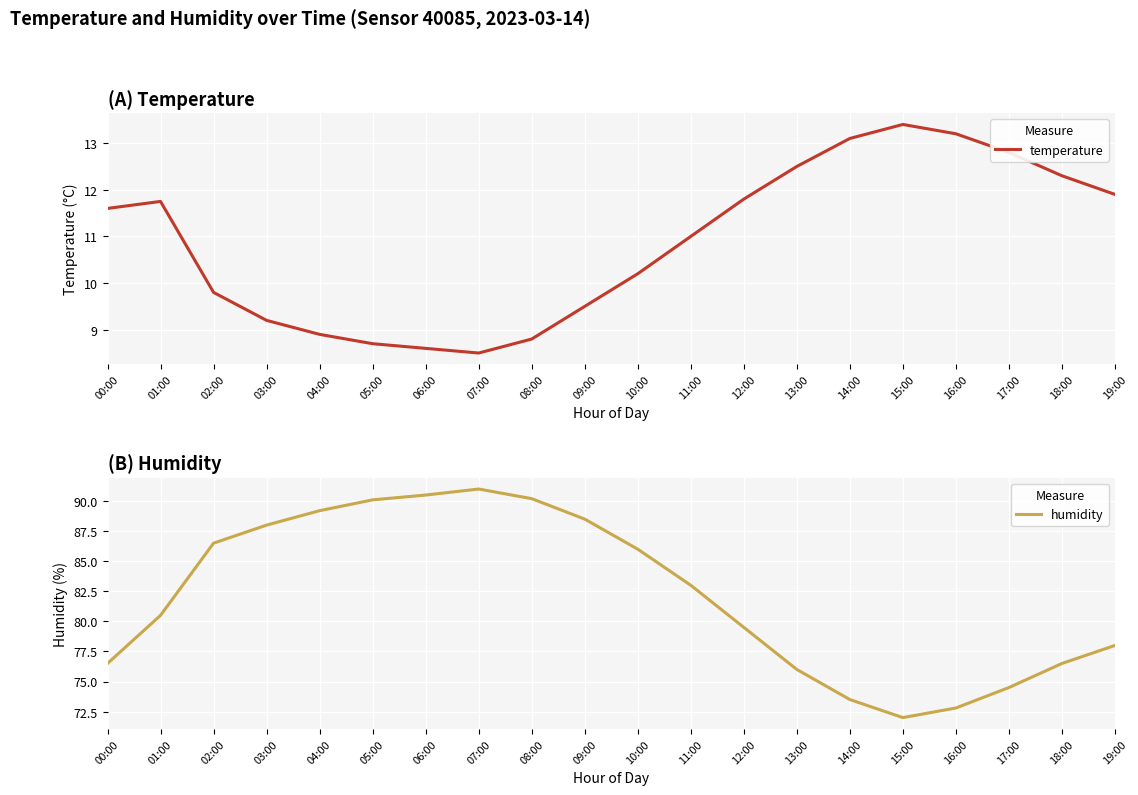

Is the value of humidity at 01:00 greater than the value of temperature at 15:00?

Yes